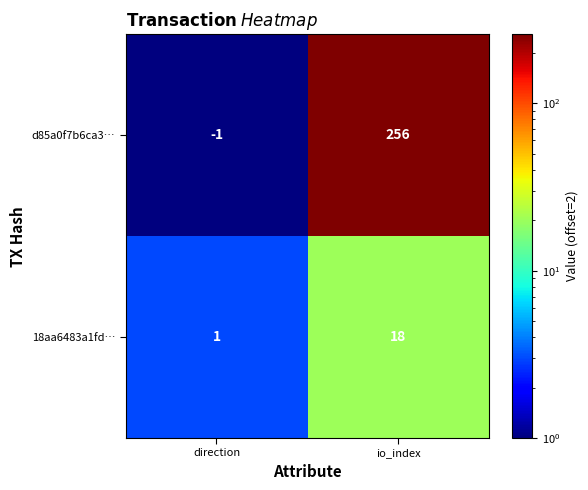

What is the maximum value for d85a0f7b6ca3…?

256